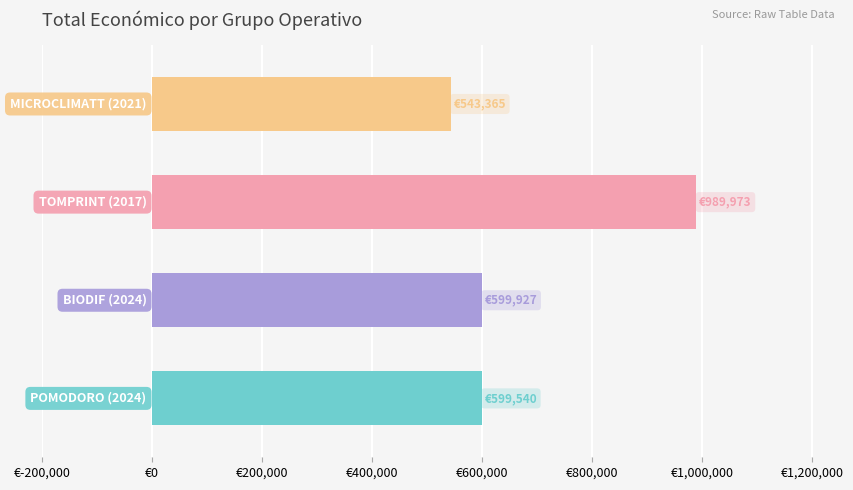

Are the bars horizontal?

Yes